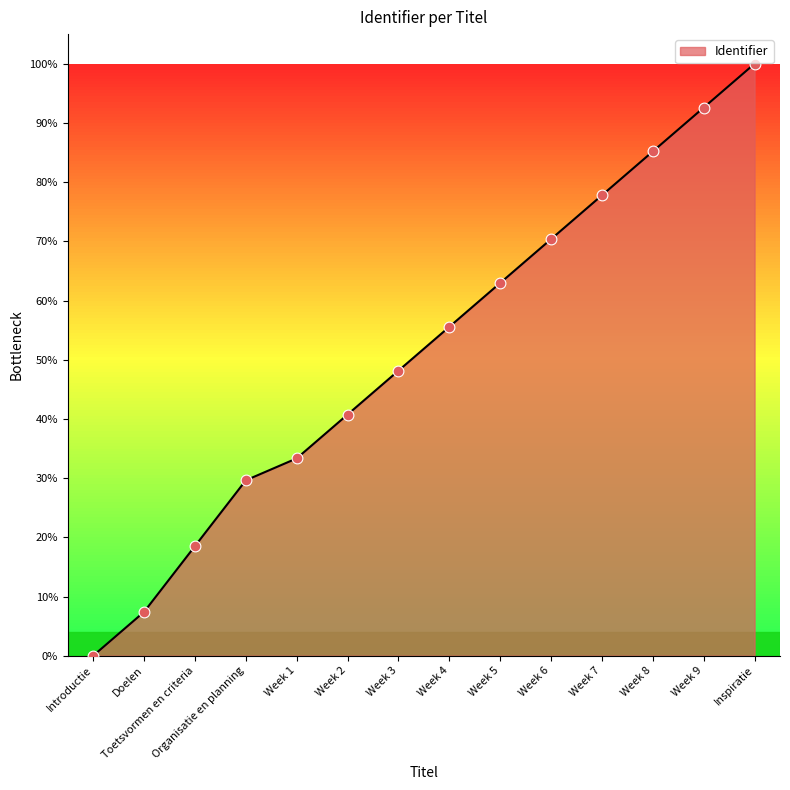

What is the change in value from Toetsvormen en criteria to Week 4?

+37.0